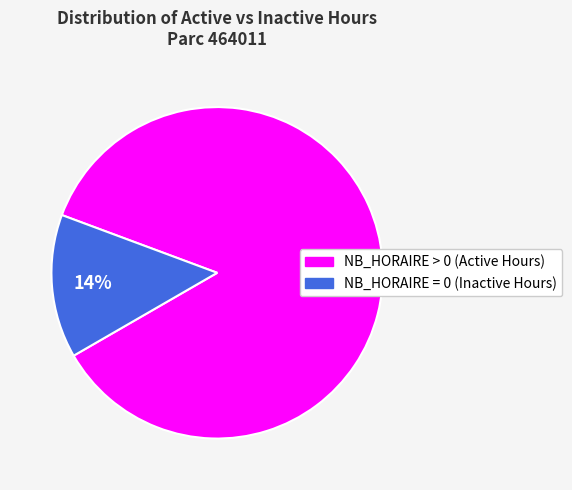

Does any single category account for the majority?

Yes